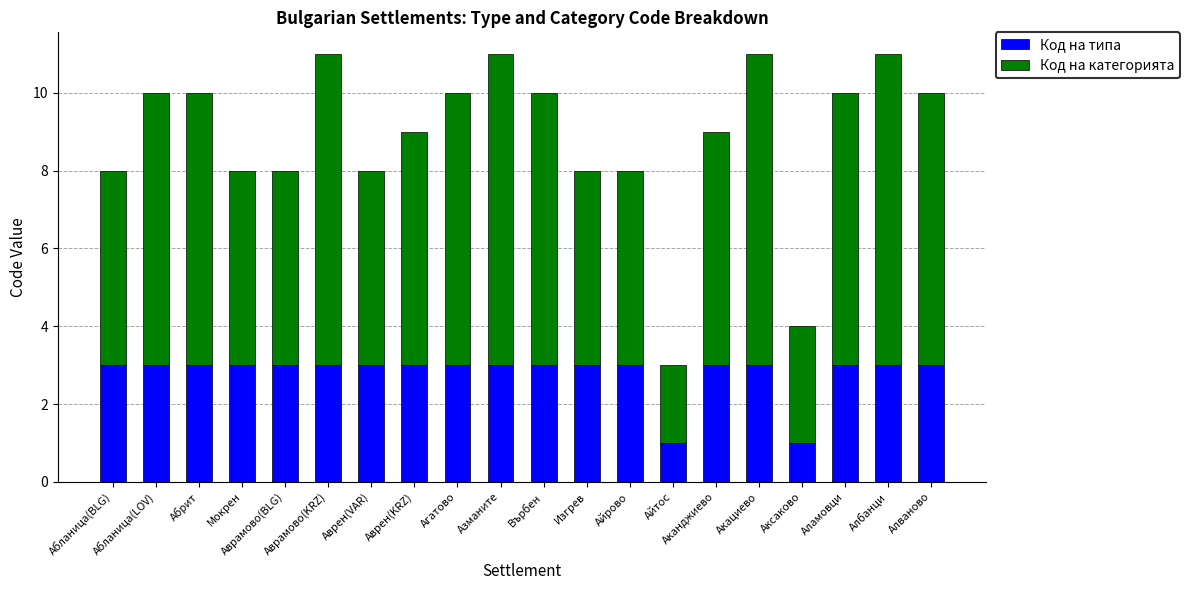

What are all the series names shown in the legend?

Код на типа, Код на категорията